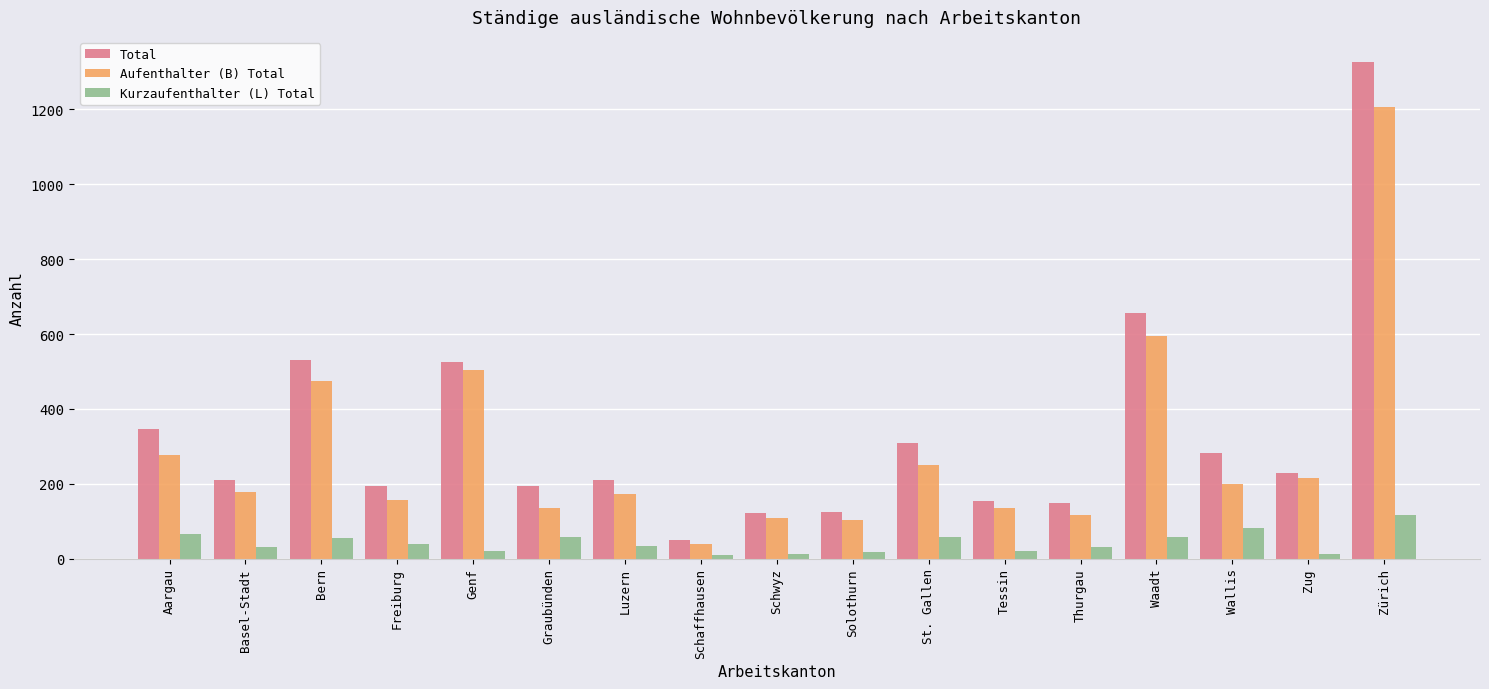

What is the spread (max minus min) of values at Tessin?

135